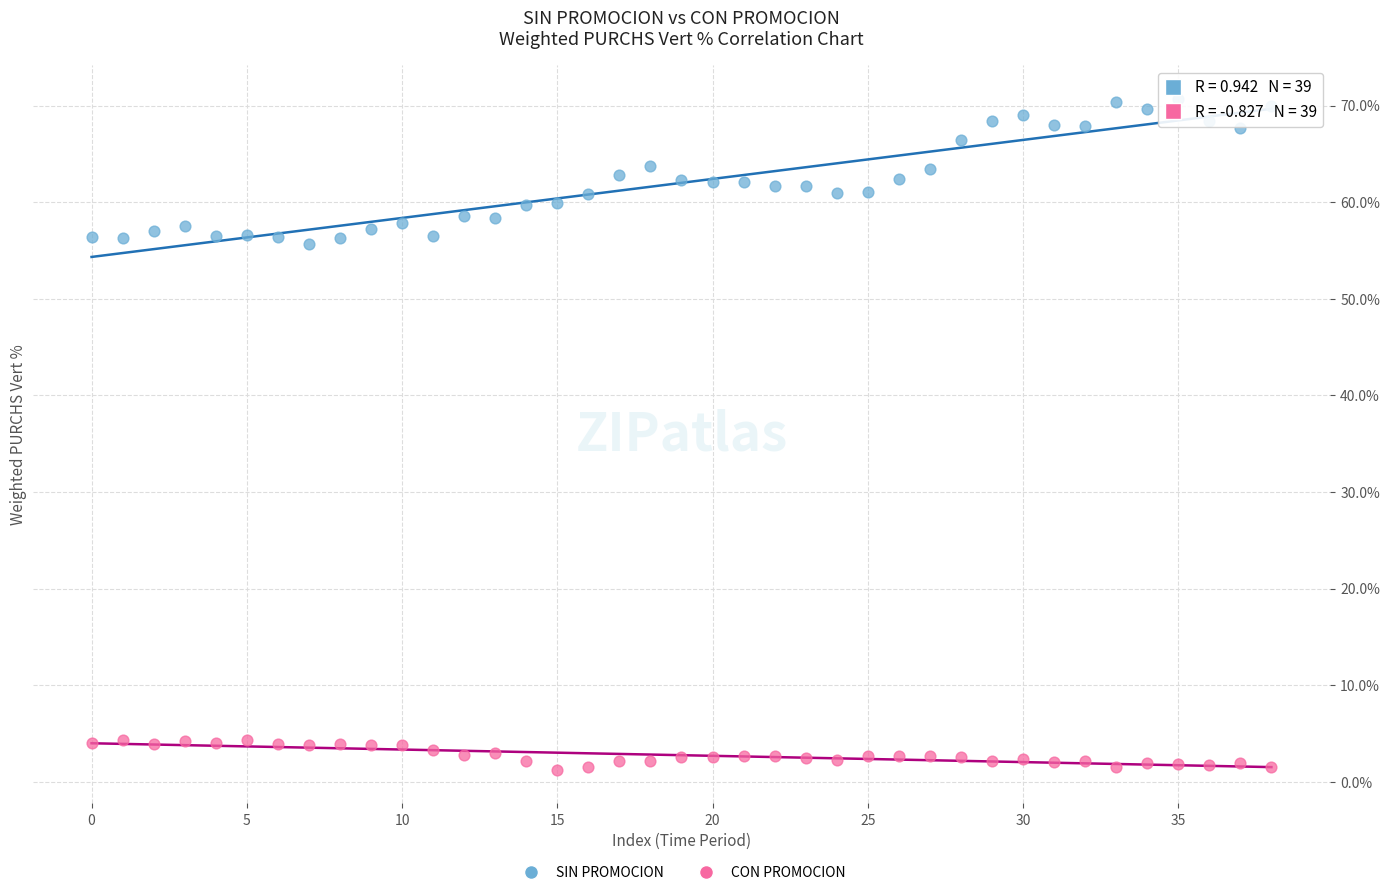

Which series reaches the maximum Y coordinate?

SIN PROMOCION